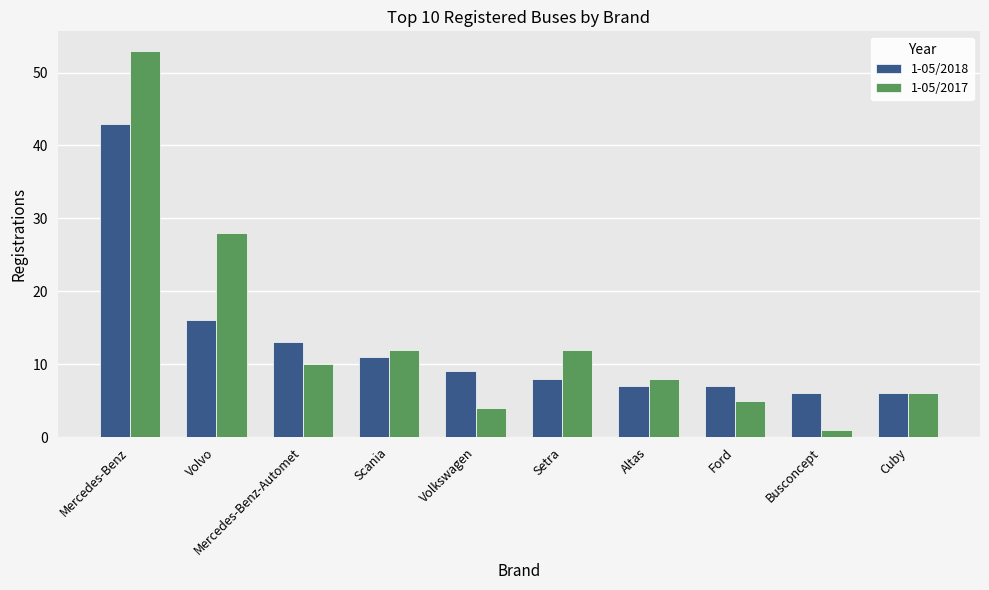

What is the spread (max minus min) of values at Mercedes-Benz-Automet?

3